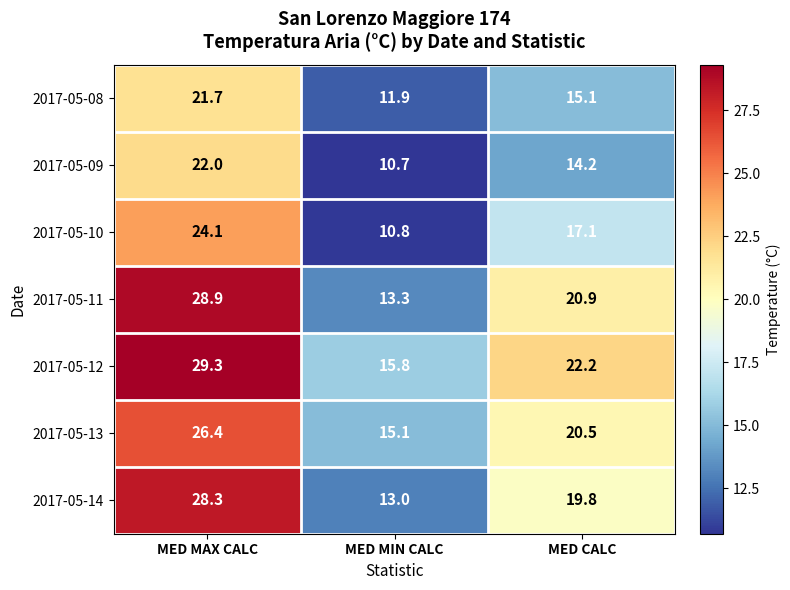

What is the highest value of the 2017-05-14 series?

28.3